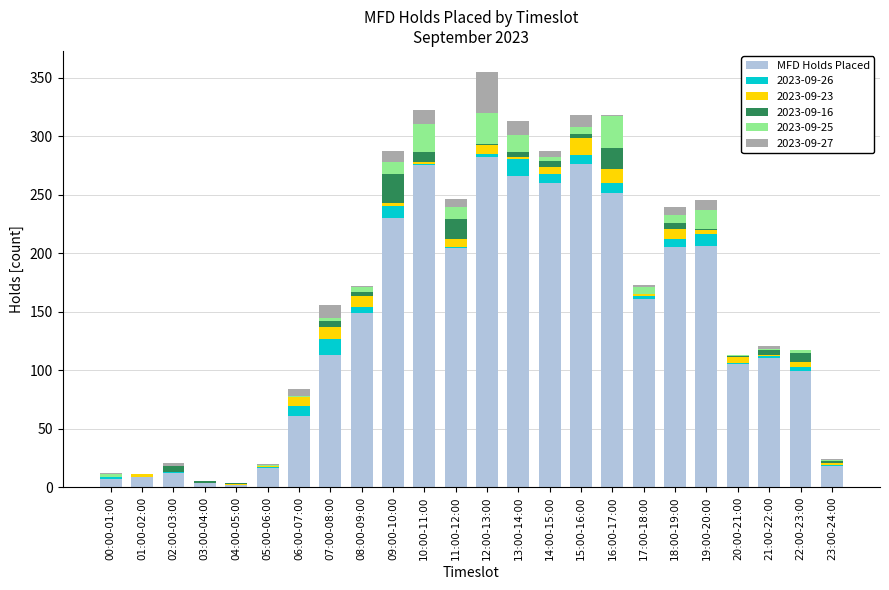

Where is MFD Holds Placed nearest to the value 142?

08:00-09:00